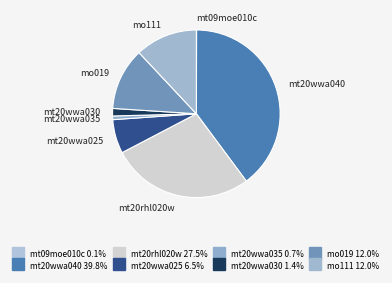

Between mt20wwa030 and mo019, which is larger?

mo019